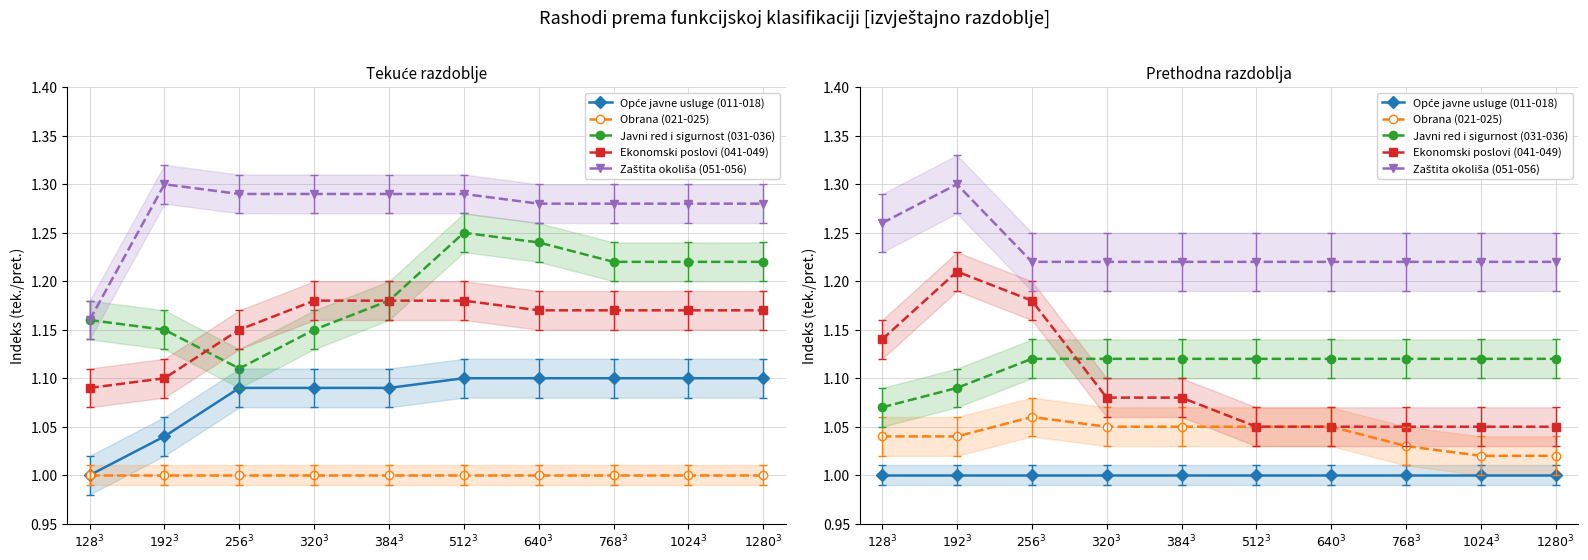

What is the lowest value of the Opće javne usluge (011-018) series?

1.0